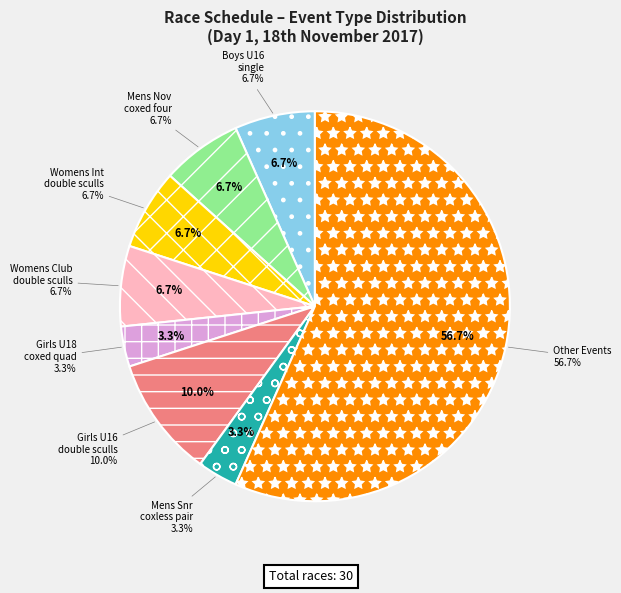

Is it true that Mens Snr is 1% of the pie?

False